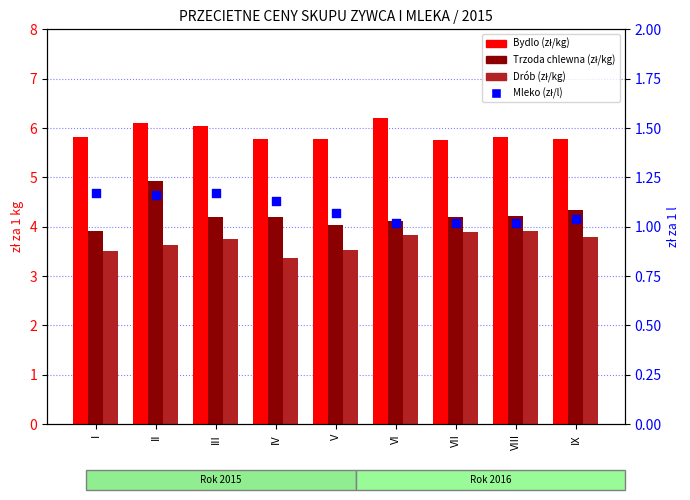

Which series contains the highest Y value?

Bydlo